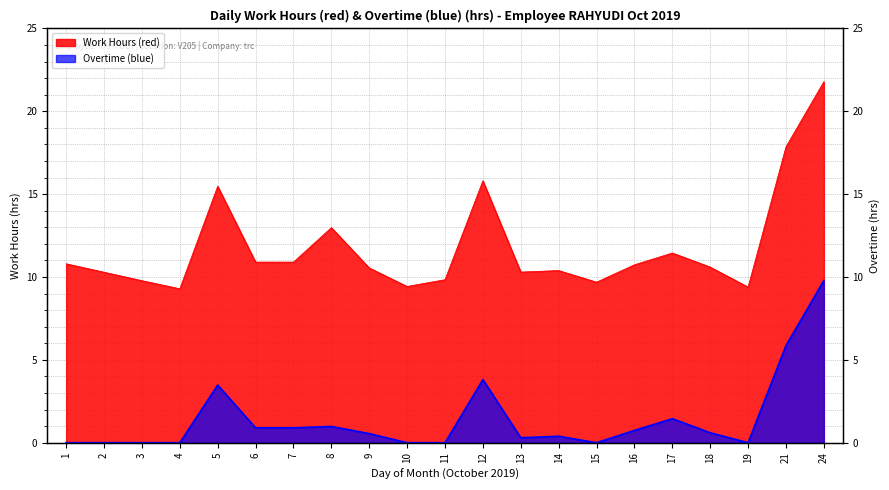

What is the difference between the highest and lowest values at 18?

10.0